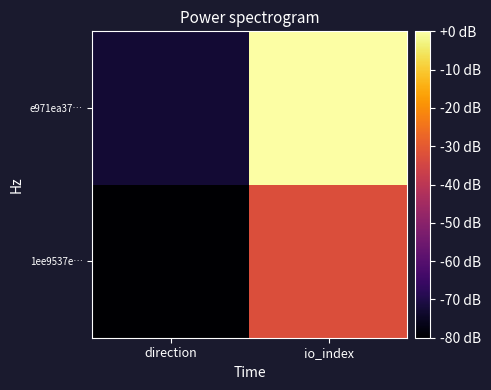

At direction, list the series in order from smallest to largest.

1ee9537e…, e971ea37…